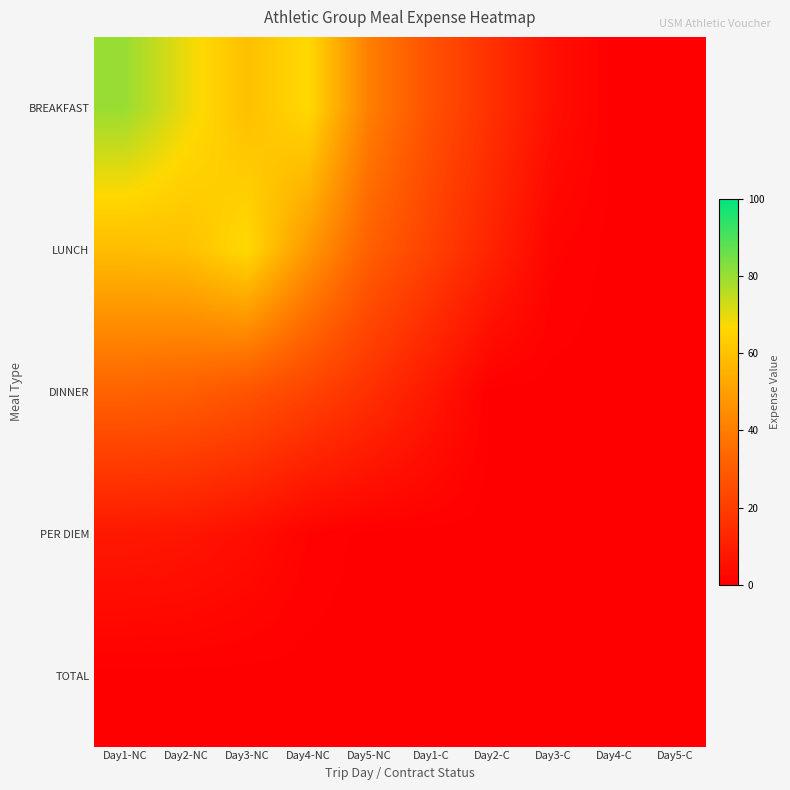

Which series has the widest spread of values?

BREAKFAST